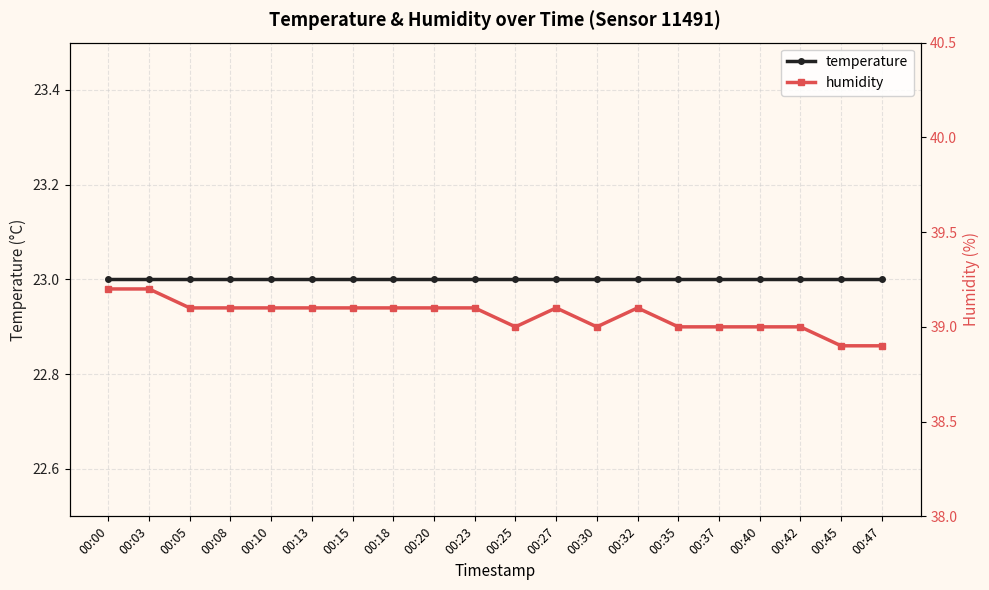

Is the value of humidity at 00:30 greater than the value of temperature at 00:27?

Yes